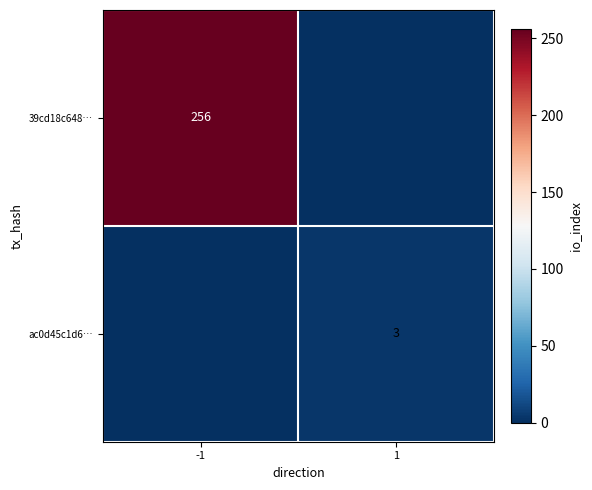

True or false: 39cd18c648… has a value of 256 at -1.

True